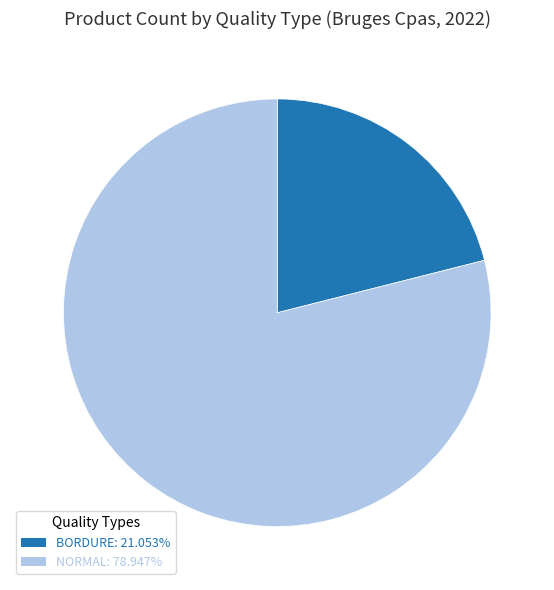

What is the ratio of the value at BORDURE to the value at NORMAL?

0.3